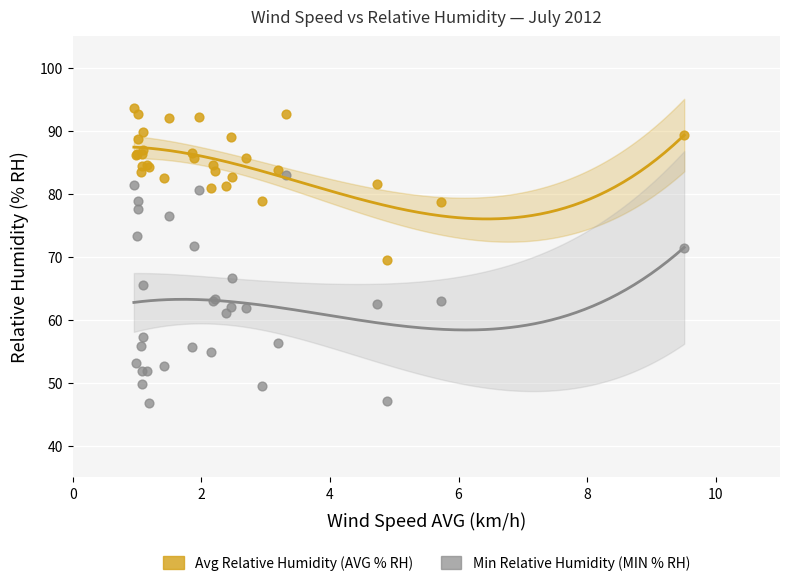

Which series reaches the minimum Y coordinate?

Min Relative Humidity (MIN % RH)